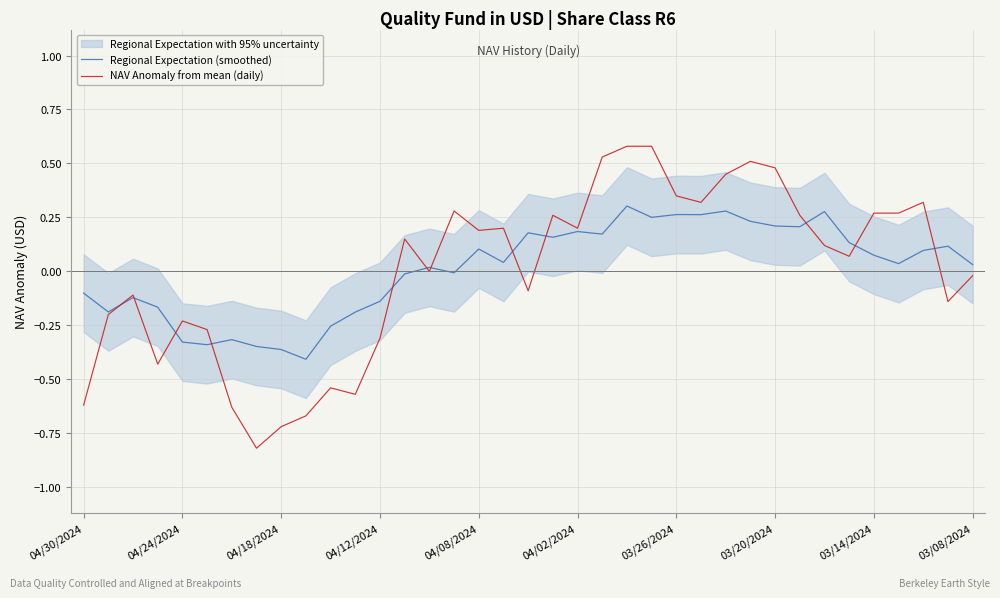

What is the greatest value displayed?

0.6